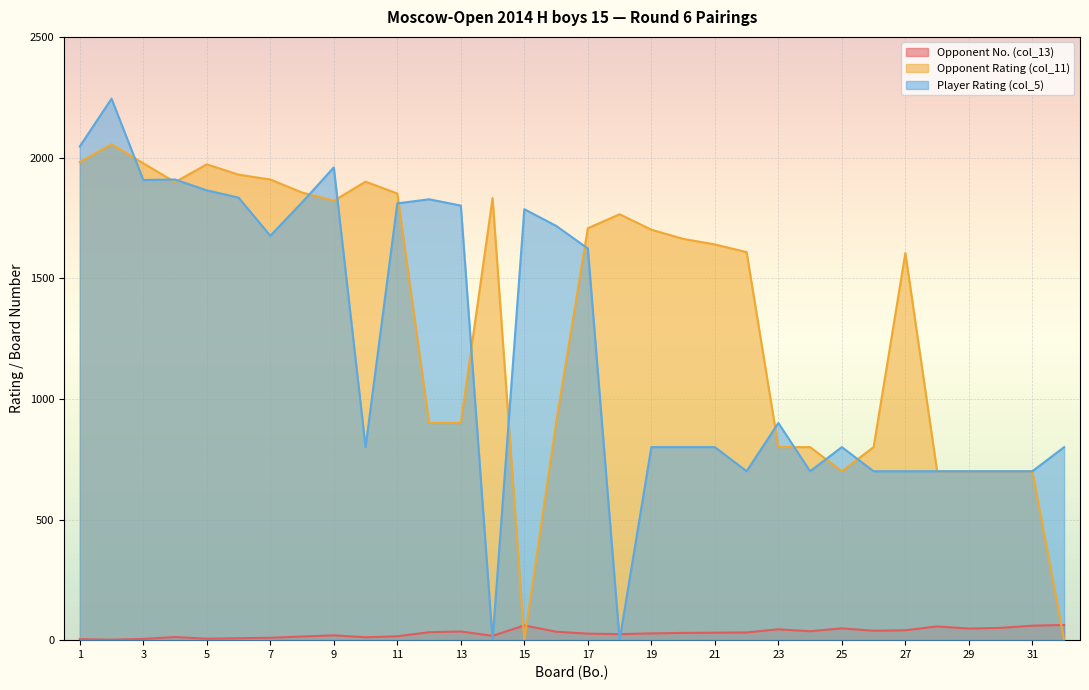

Reading left to right, list all the values displayed in this chart.

Opponent No. (col_13): 4	2	5	13	6	8	10	15	20	12	16	33	36	18	61	35	27	25	28	30	31	32	45	37	49	39	41	57	48	51	60	63
Opponent Rating (col_11): 1981	2055	1976	1898	1972	1929	1909	1855	1821	1900	1851	900	900	1832	0	900	1707	1765	1701	1663	1640	1608	800	800	700	800	1604	700	700	700	700	0
Player Rating (col_5): 2046	2244	1907	1909	1864	1834	1676	1814	1959	800	1810	1827	1801	0	1786	1717	1623	0	800	800	800	700	900	700	800	700	700	700	700	700	700	800